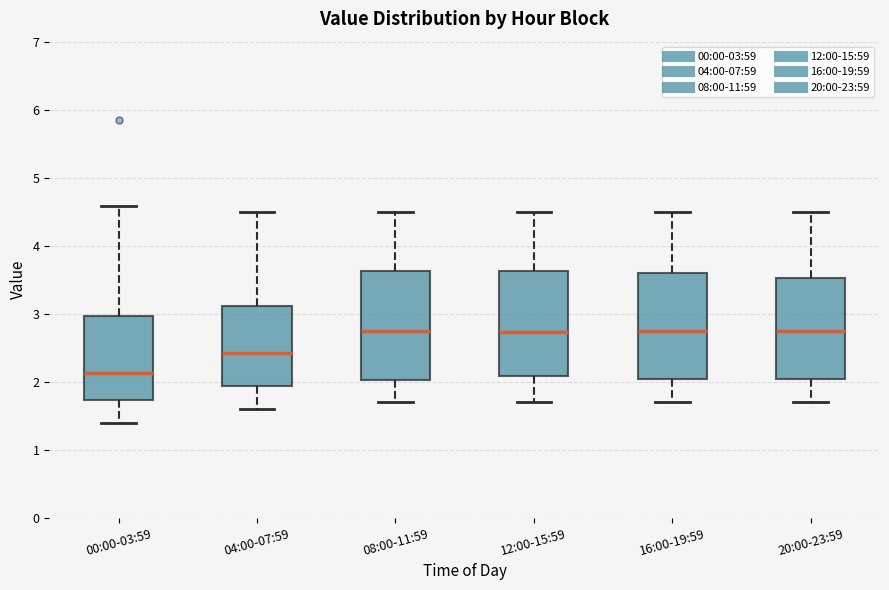

Where is the upper edge of the box for 00:00-03:59 on the y-axis? The values are not printed on the chart, so give them approximately, as read against the axis.

3.0